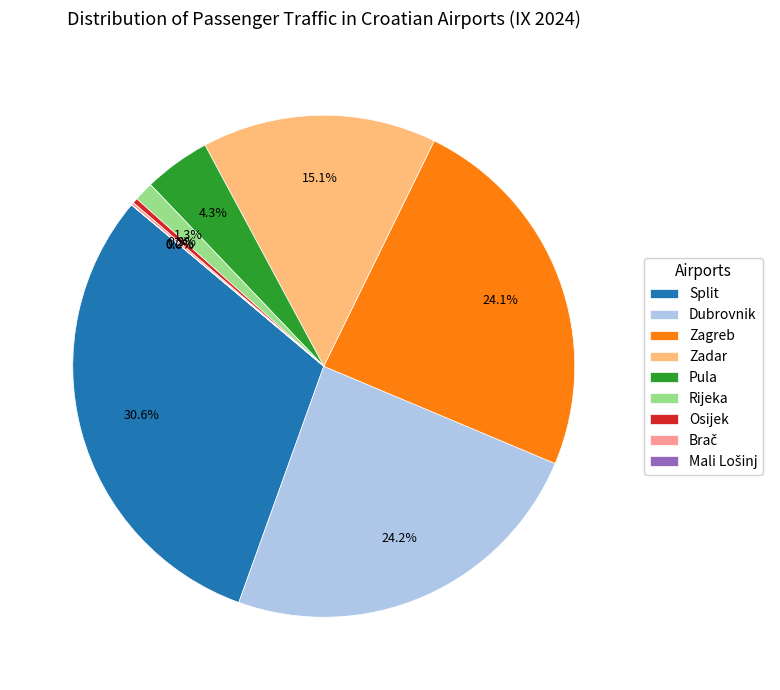

Which category has the biggest portion of the pie?

Split